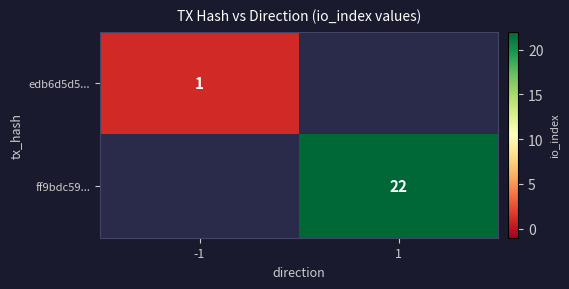

The value of ff9bdc59... at 1 is 22. True or false?

True